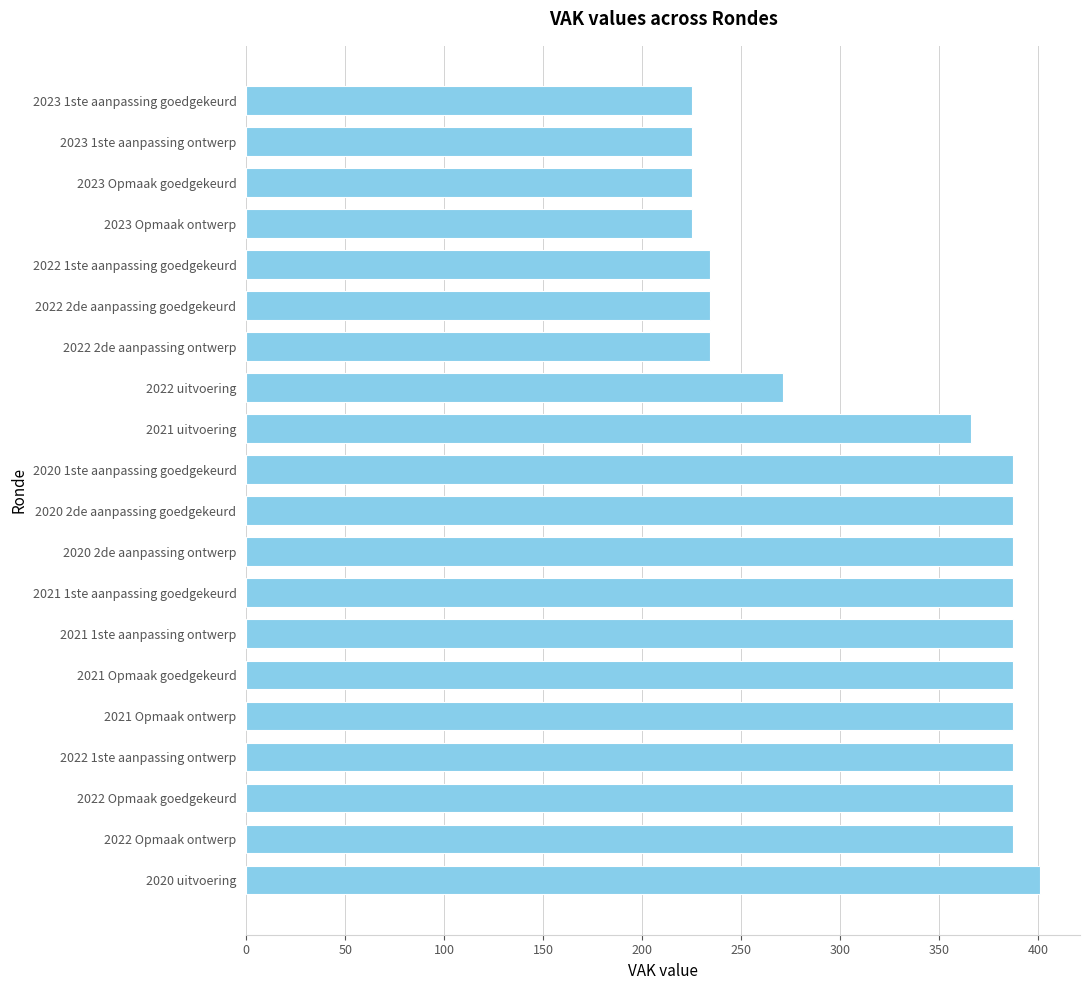

At which category does the chart reach its peak across all series?

2020 uitvoering